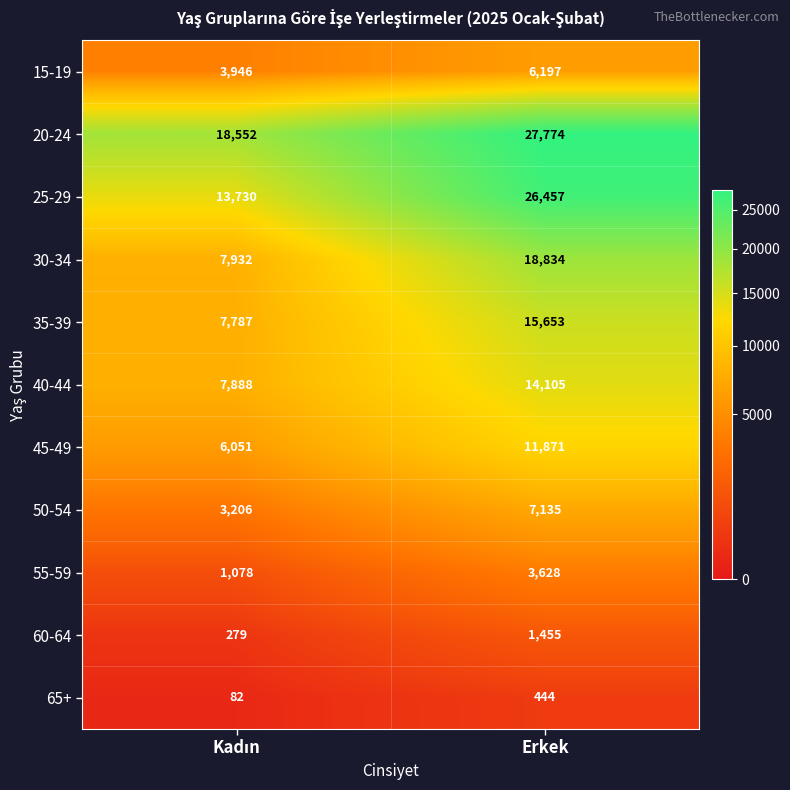

Which series has the largest total across all categories?

20-24